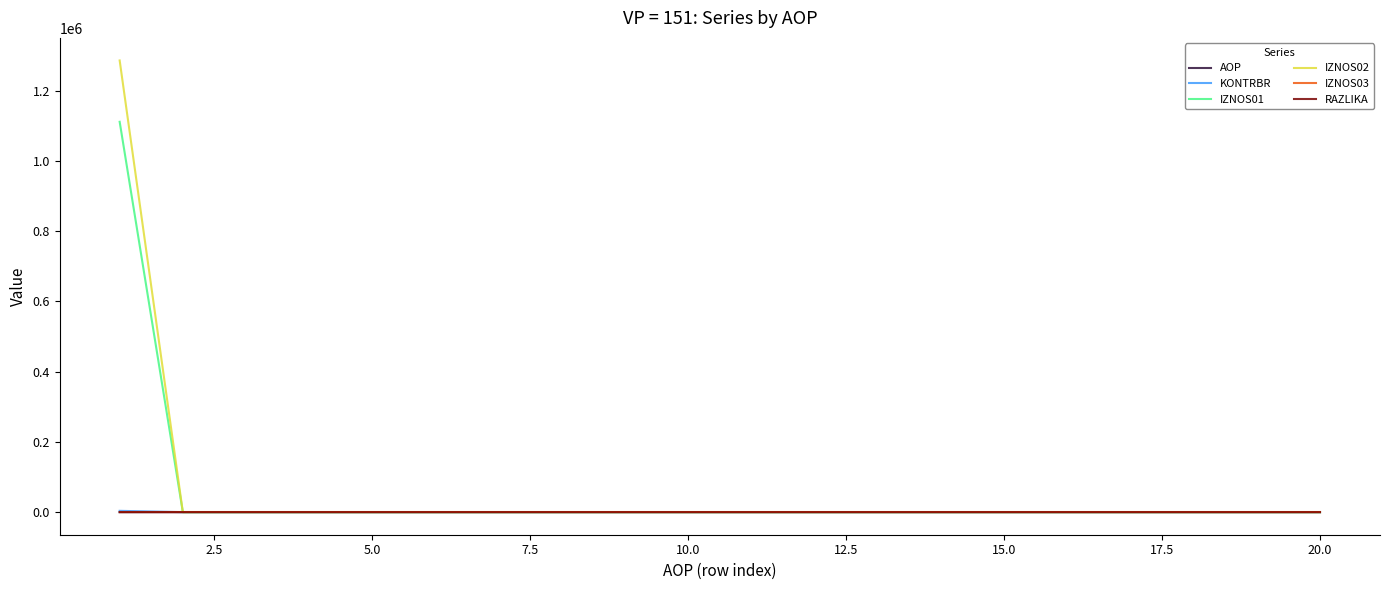

What is the greatest value displayed?

1286285.1